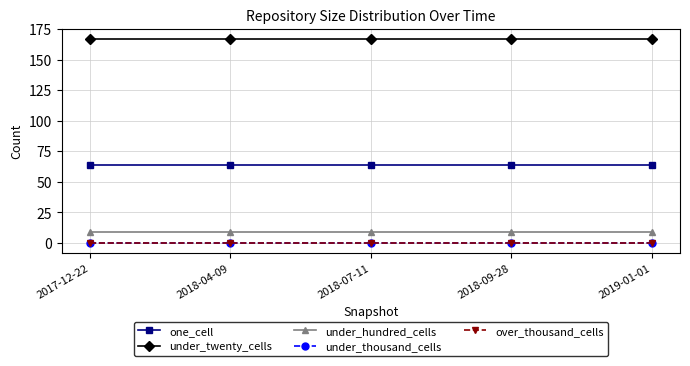

Rank the series at 2018-09-28 from highest to lowest value.

under_twenty_cells, one_cell, under_hundred_cells, under_thousand_cells, over_thousand_cells